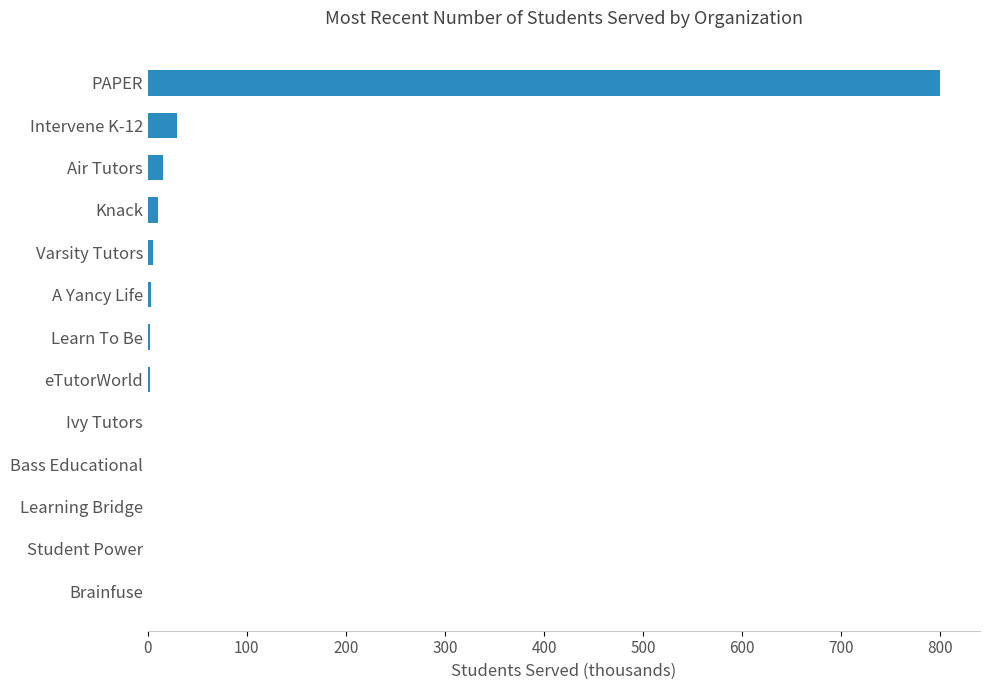

The chart shows a value of 0.0 at Student Power. True or false?

True